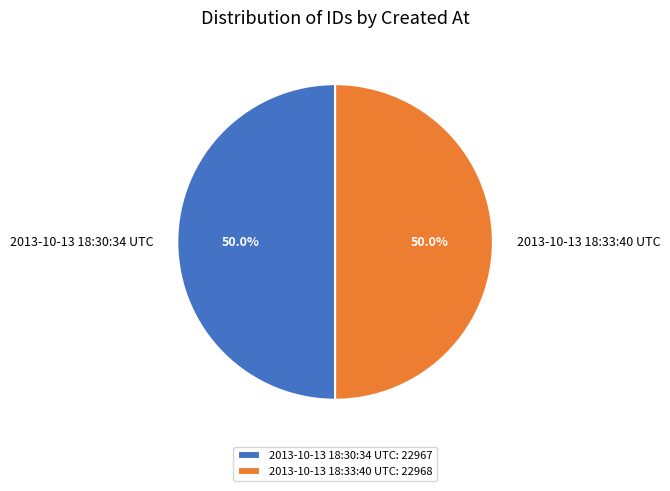

Do 2013-10-13 18:30:34 UTC and 2013-10-13 18:33:40 UTC together represent more than half of the pie?

Yes